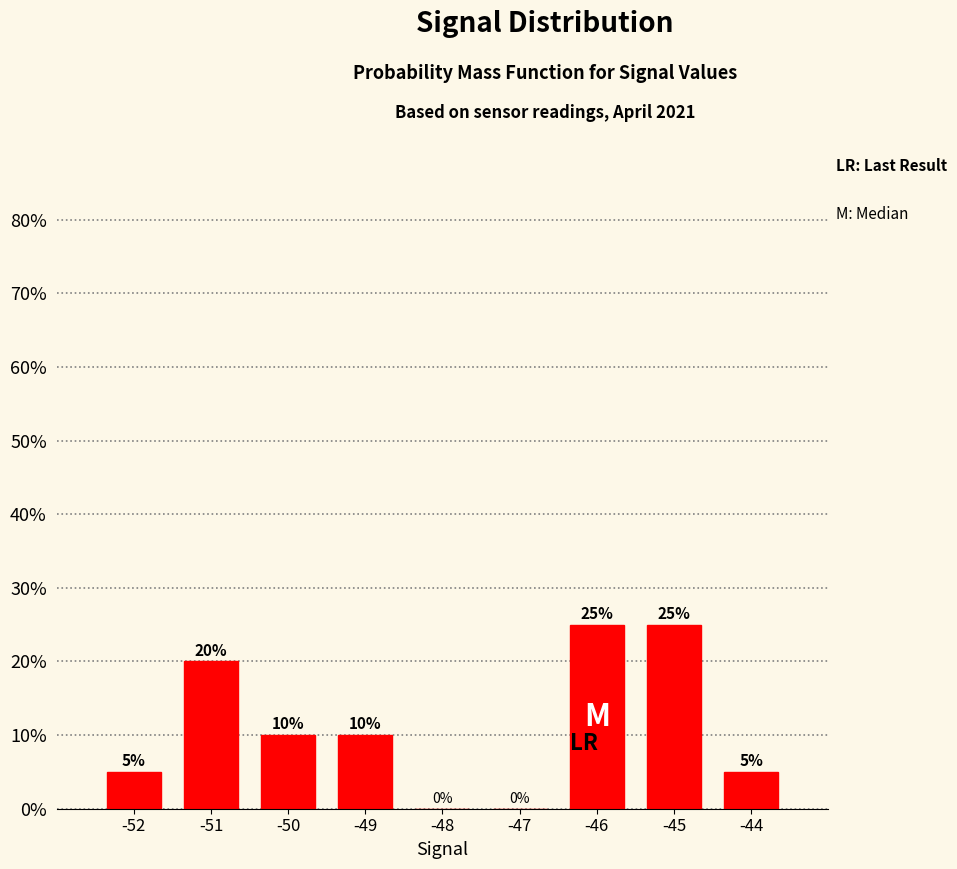

List the labels in order of value, smallest first.

-48, -47, -52, -44, -50, -49, -51, -46, -45